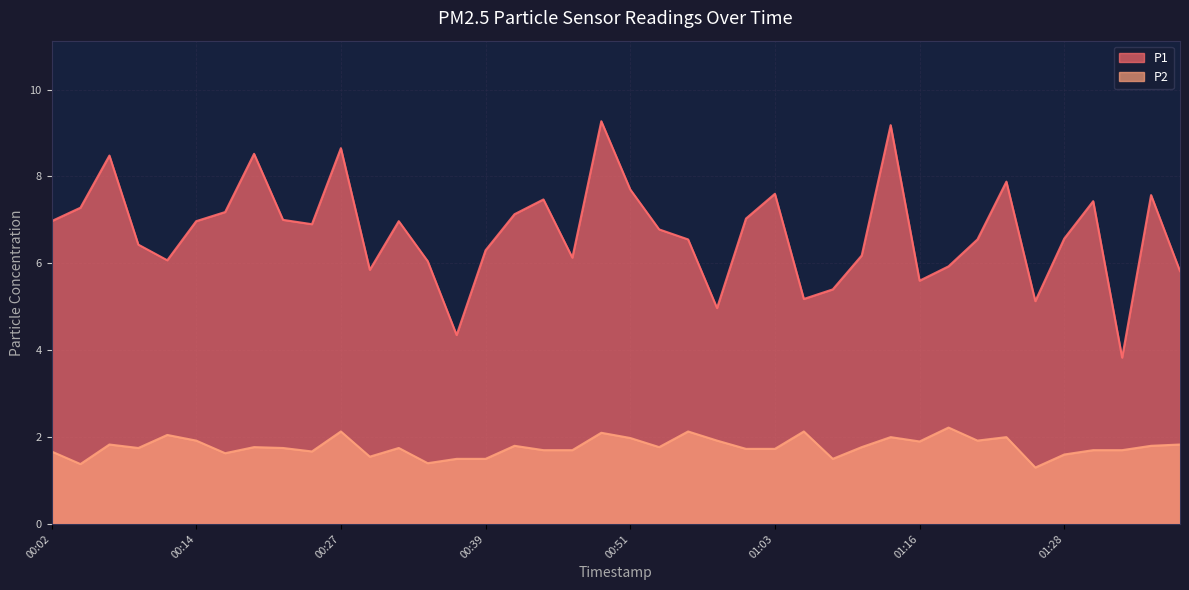

Reading right to left, what are all the values shown in this chart?

P1: 5.8	7.6	3.8	7.4	6.6	5.1	7.9	6.5	5.9	5.6	9.2	6.2	5.4	5.2	7.6	7.0	5.0	6.5	6.8	7.7	9.3	6.1	7.5	7.1	6.3	4.3	6.0	7.0	5.8	8.7	6.9	7.0	8.5	7.2	7.0	6.1	6.4	8.5	7.3	7.0
P2: 1.8	1.8	1.7	1.7	1.6	1.3	2.0	1.9	2.2	1.9	2.0	1.8	1.5	2.1	1.7	1.7	1.9	2.1	1.8	2.0	2.1	1.7	1.7	1.8	1.5	1.5	1.4	1.8	1.6	2.1	1.7	1.8	1.8	1.6	1.9	2.0	1.8	1.8	1.4	1.7